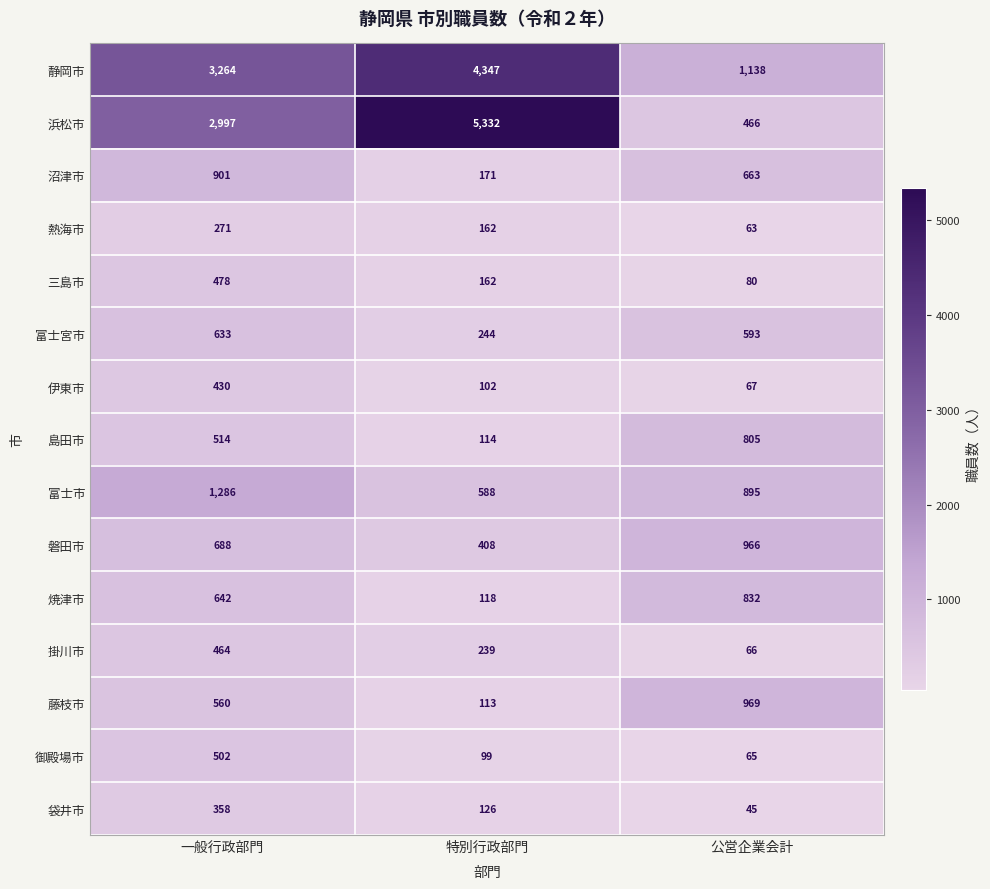

Where does the 三島市 series first go above 162?

一般行政部門